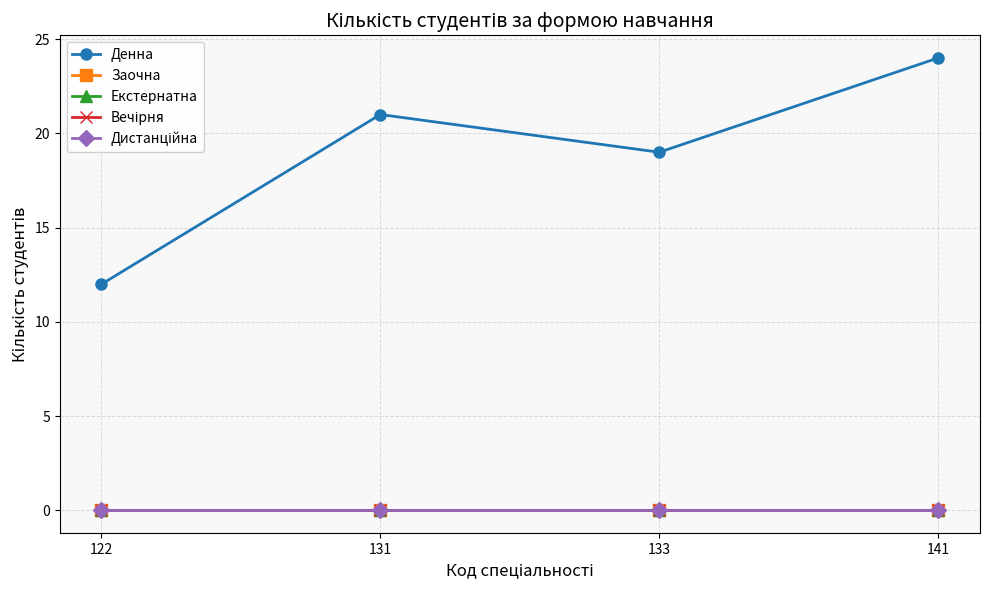

What is the minimum value for Денна?

12